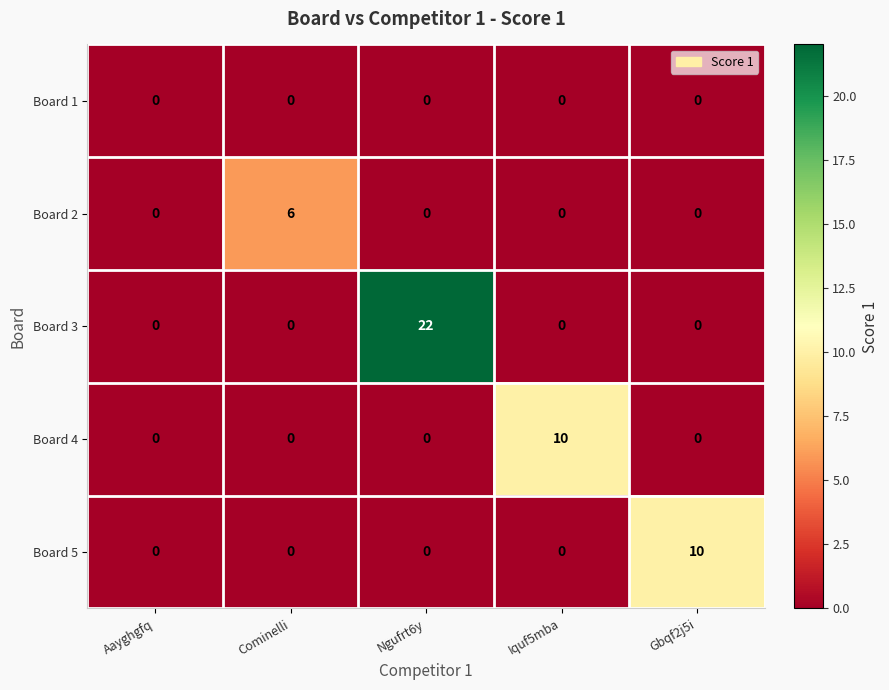

What is the spread (max minus min) of values at Iquf5mba?

10